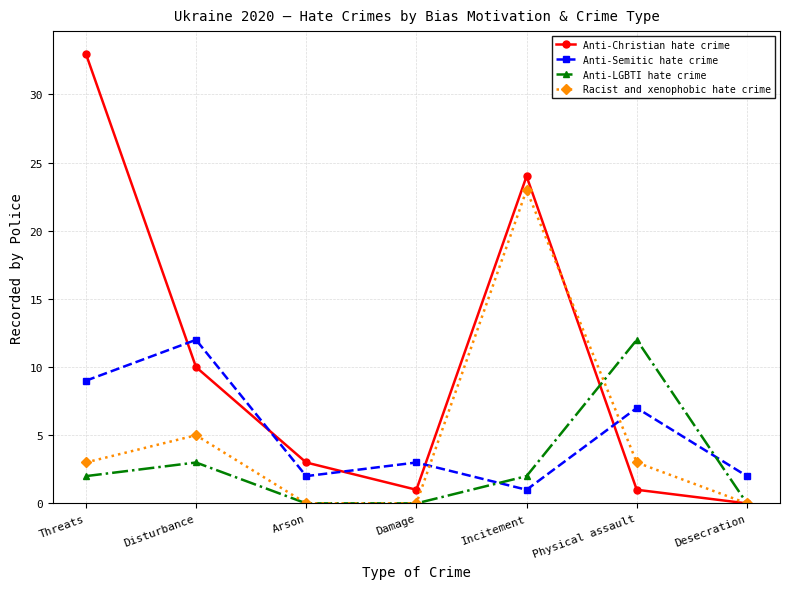

What are all the series names shown in the legend?

Anti-Christian hate crime, Anti-Semitic hate crime, Anti-LGBTI hate crime, Racist and xenophobic hate crime